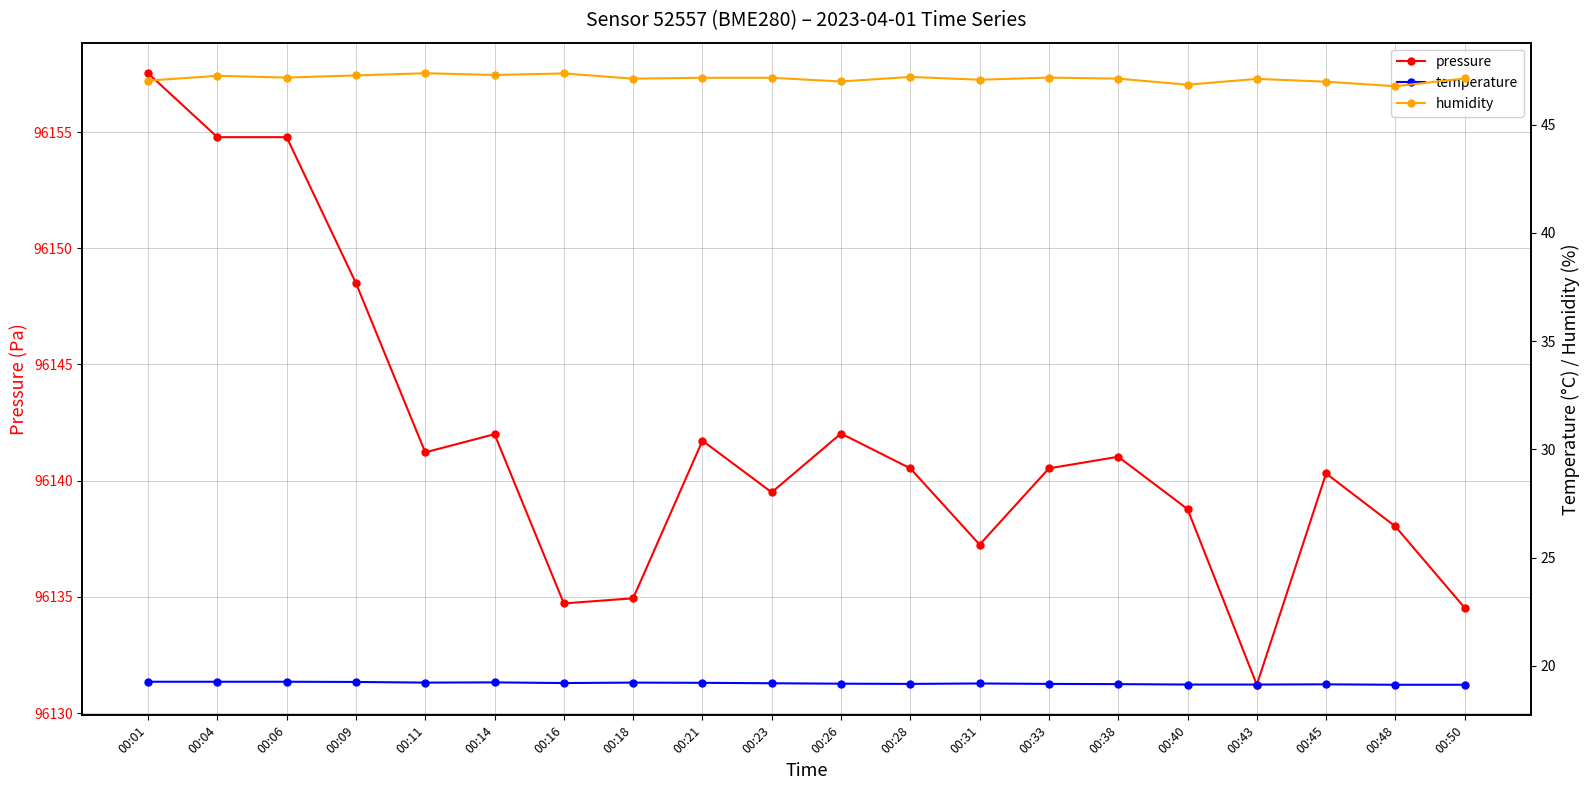

Count the number of data series in this chart.

3